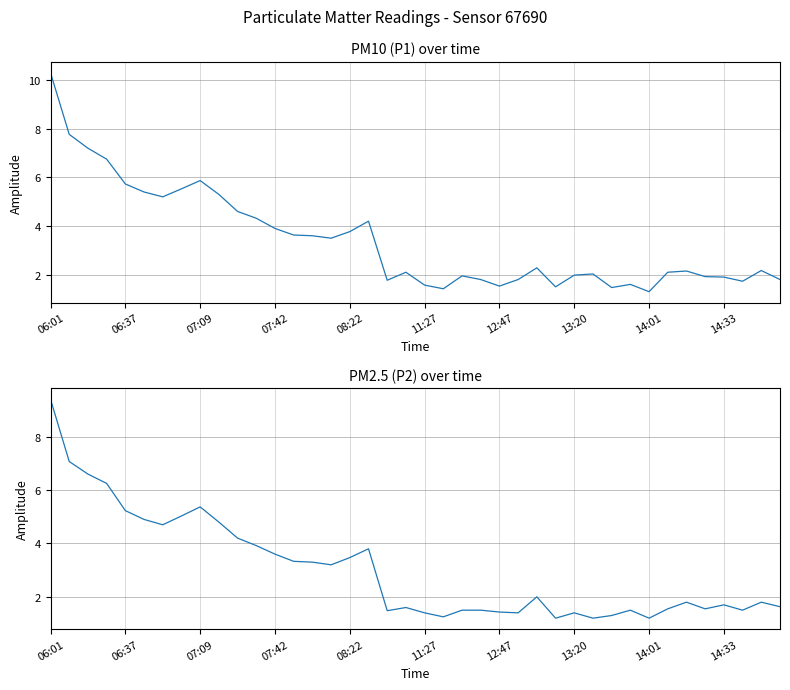

What position from the left is 14:33?

37